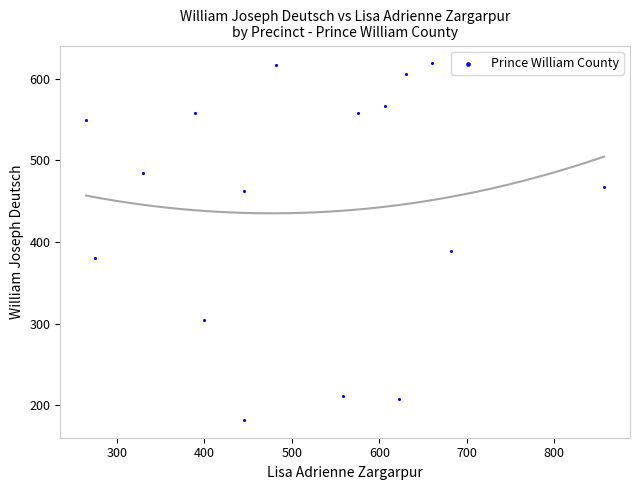

What Y value in the scatter plot is closest to 400?

389